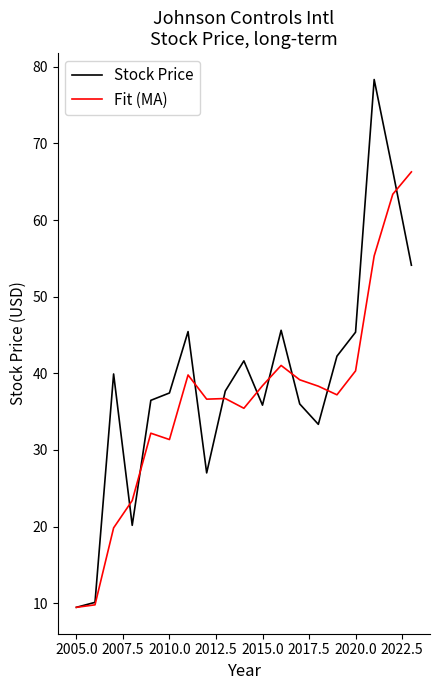

What is the highest value of the Stock Price series?

78.3